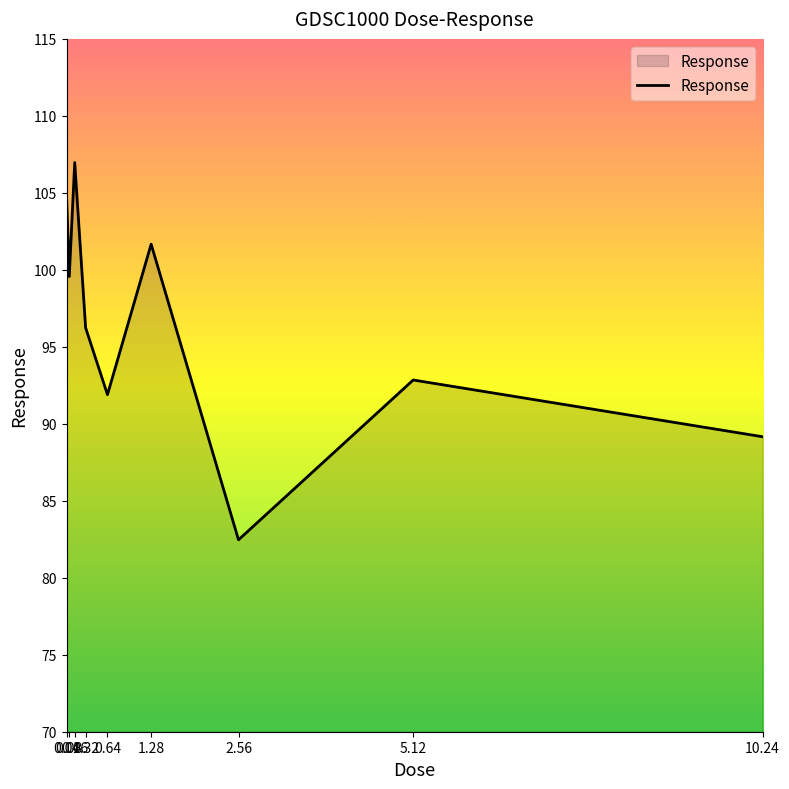

Reading left to right, list all the values displayed in this chart.

104.9	99.6	107.0	96.2	91.9	101.7	82.5	92.8	89.2